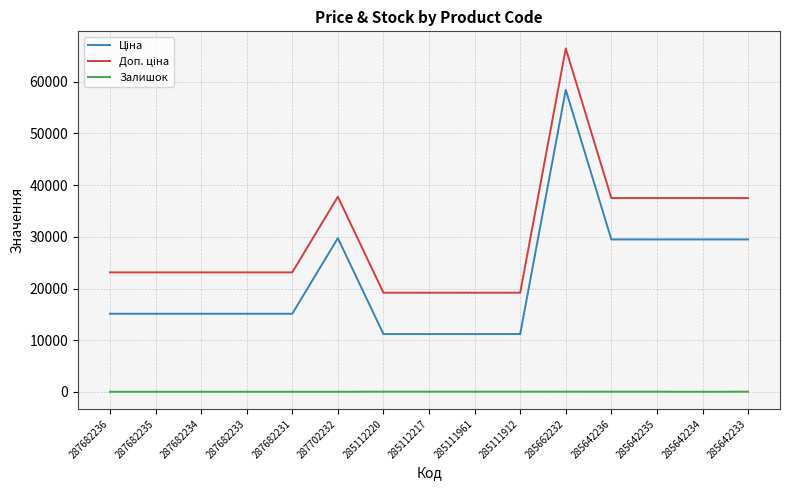

At which category is the sum across all series the highest?

285662232